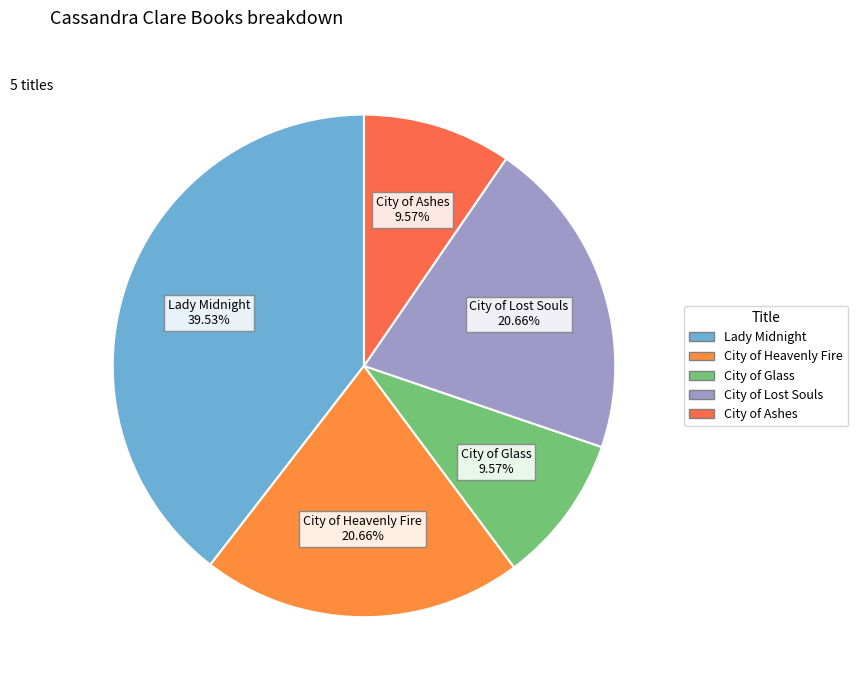

To the nearest percent, what percentage of the pie is City of Ashes?

10%